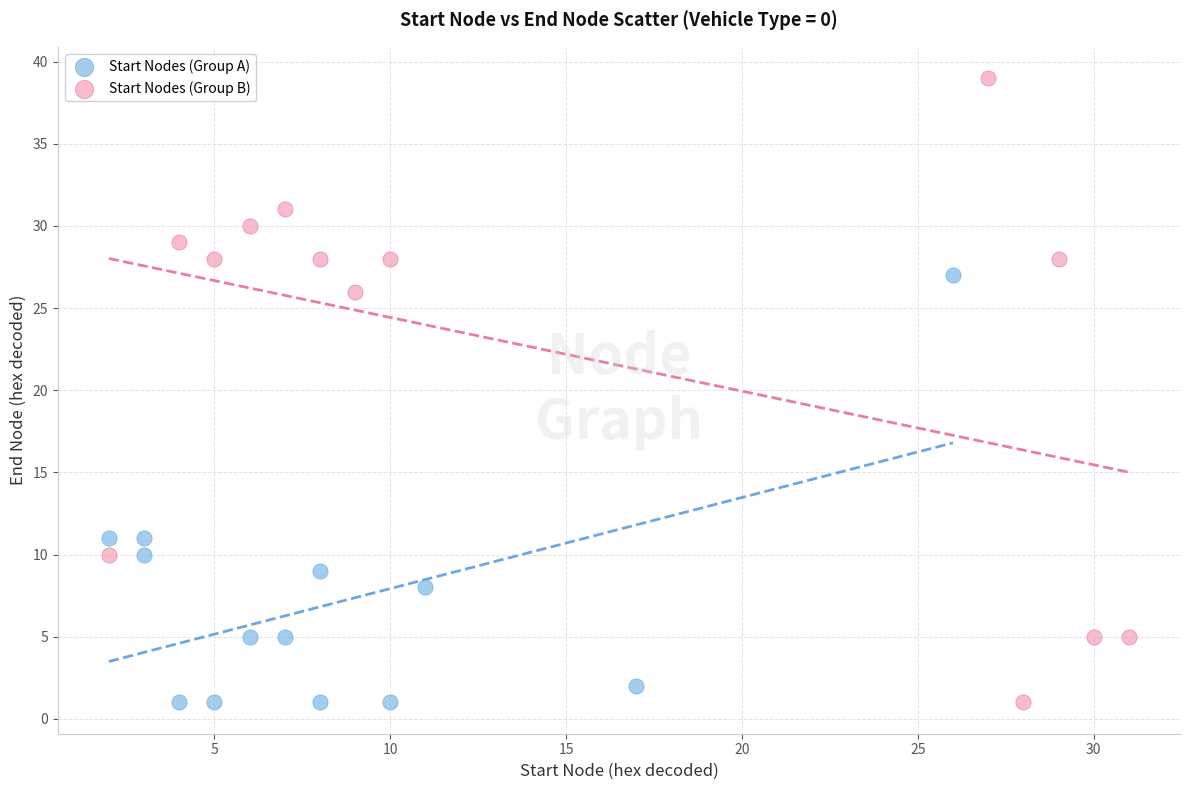

Which series has the widest spread of Y values?

Start Nodes (Group B)